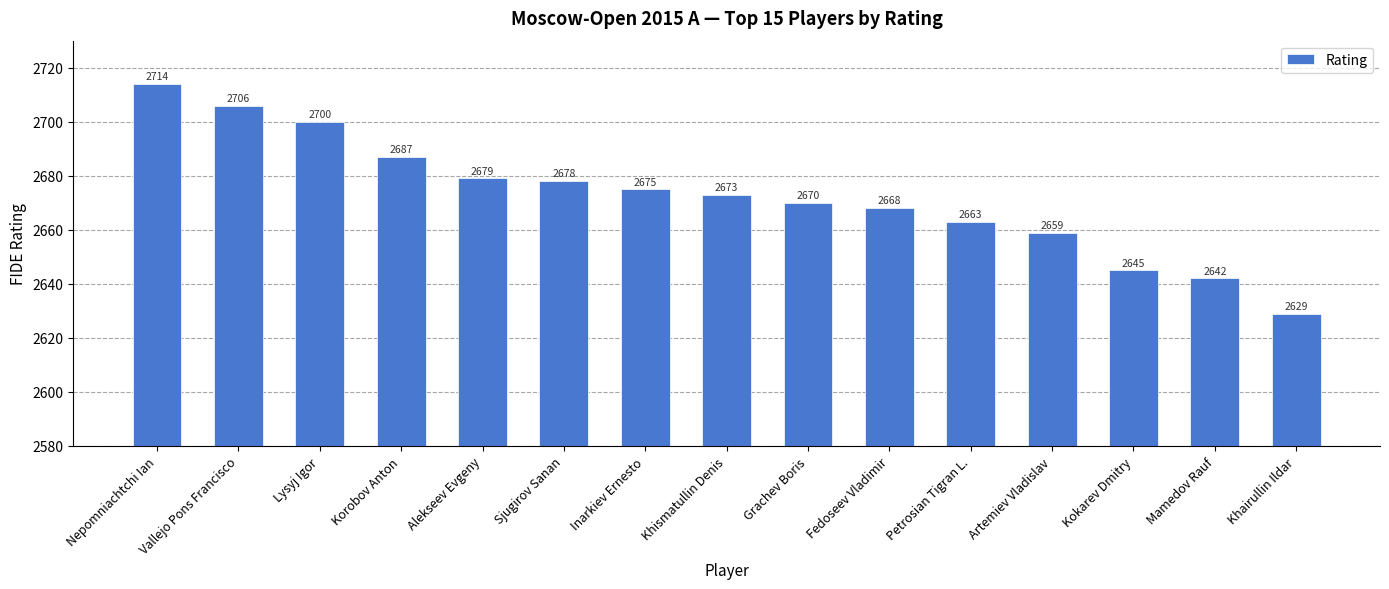

What is the value of the 11th bar from the left?

2663